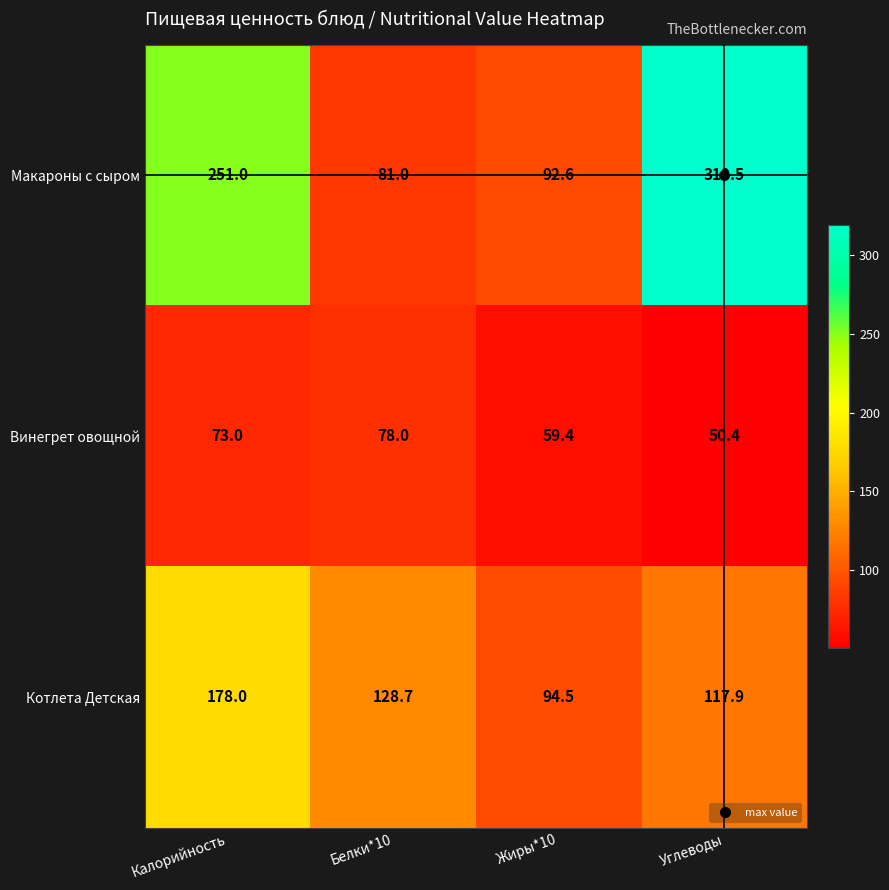

Which category has the lowest value in the Макароны с сыром series?

Белки*10